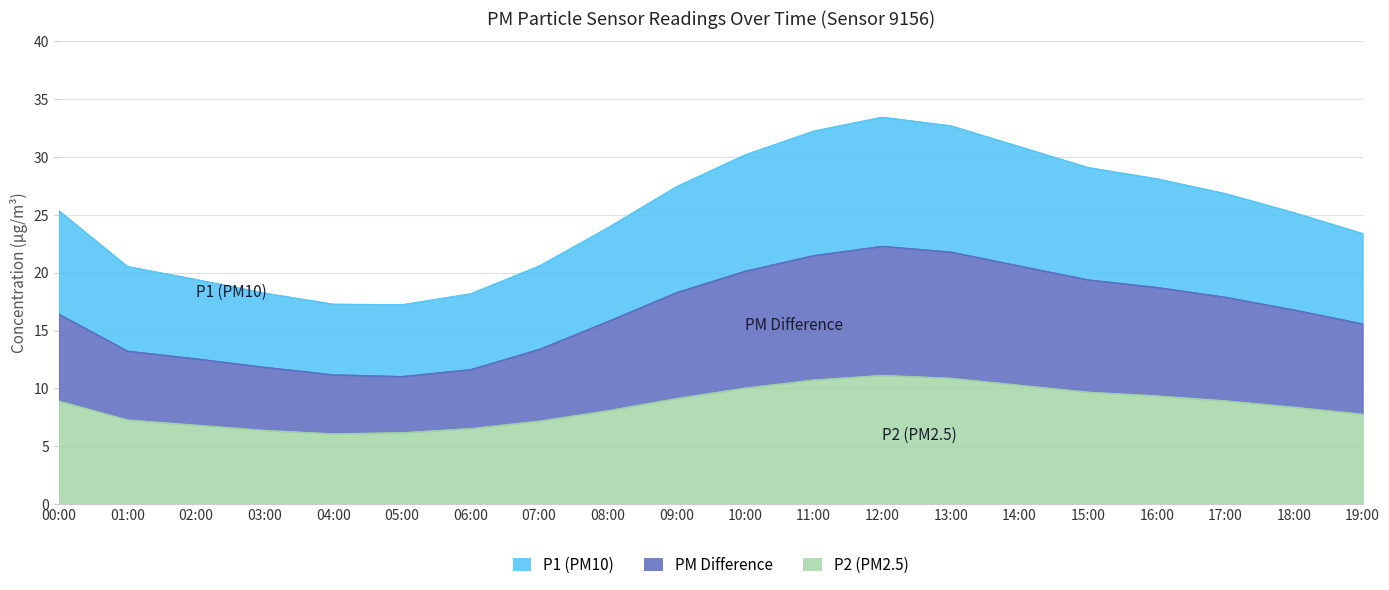

Between 00:00 and 09:00, which is larger?

09:00